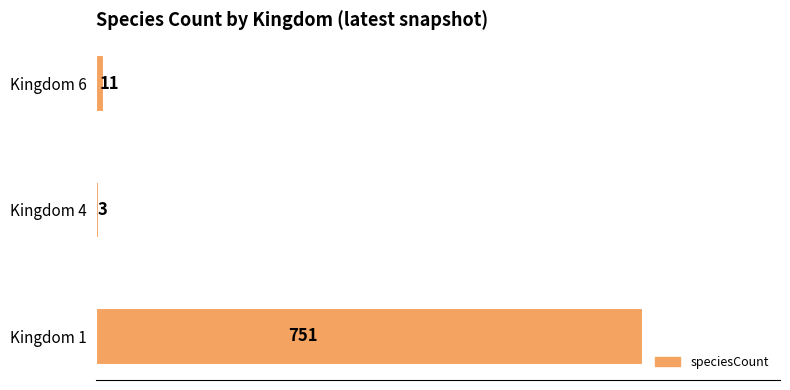

True or false: the data shows 3 at Kingdom 4.

True